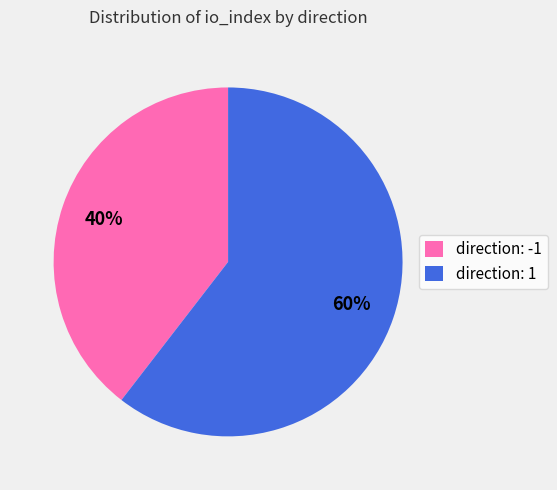

Does direction: -1 represent more than half of the total?

No